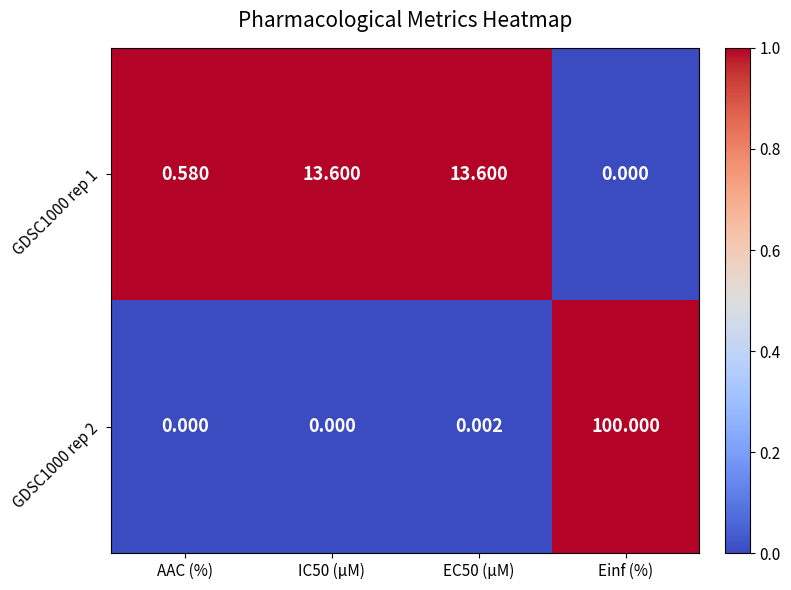

At which category is the sum across all series the highest?

Einf (%)